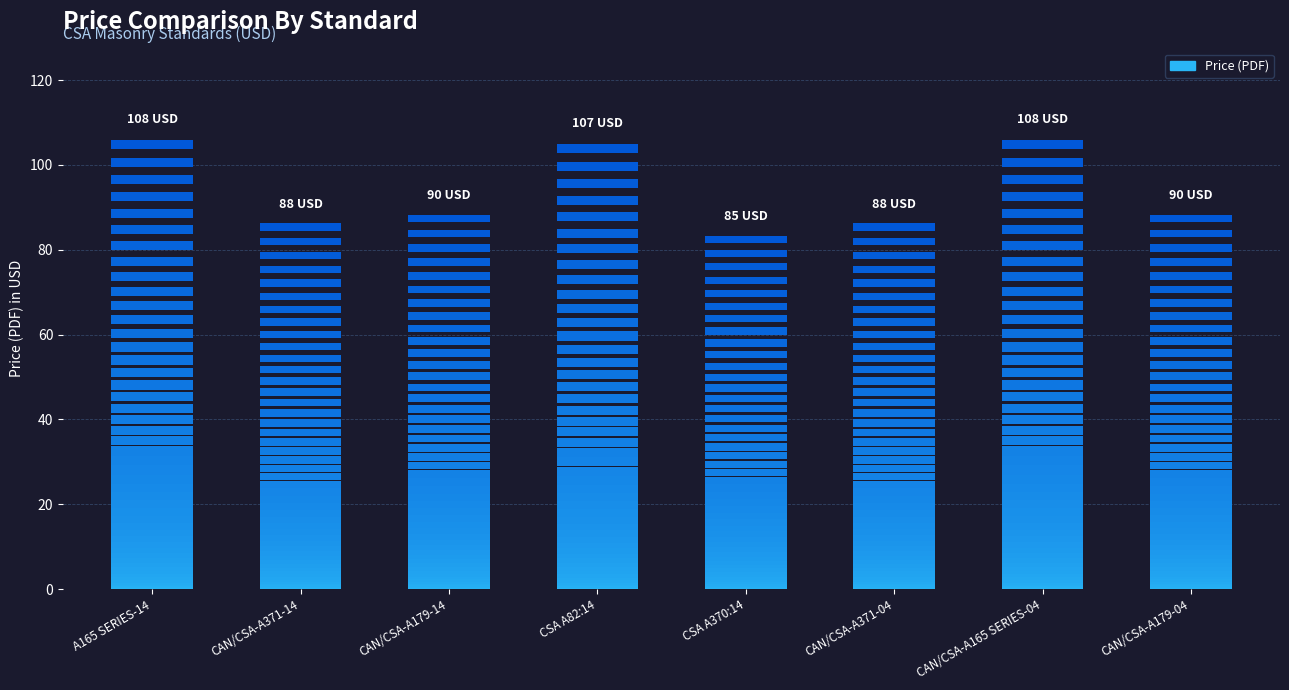

Is it true that the value at CAN/CSA-A165 SERIES-04 is 108?

True